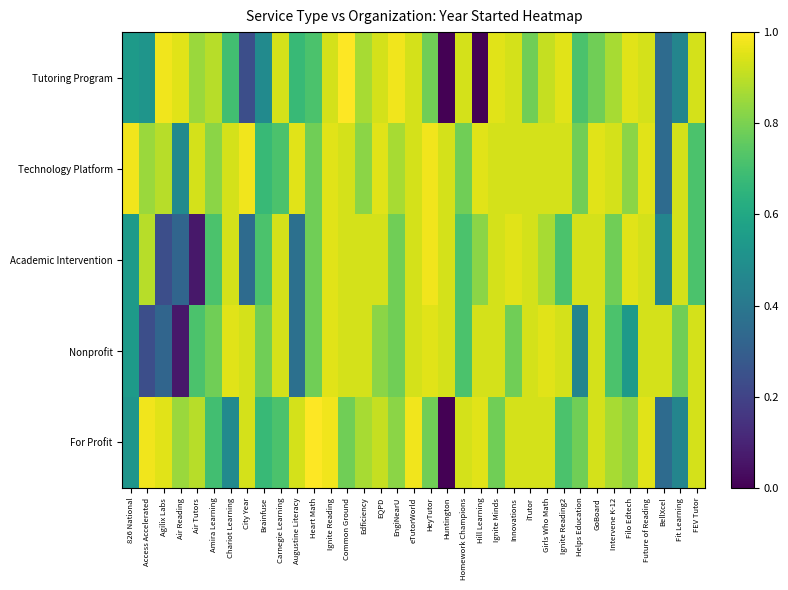

What is the total value across all series at Huntington?

2.8